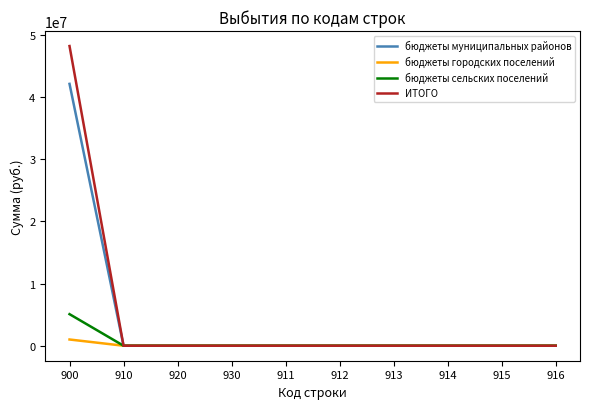

At which category is the sum across all series the highest?

900